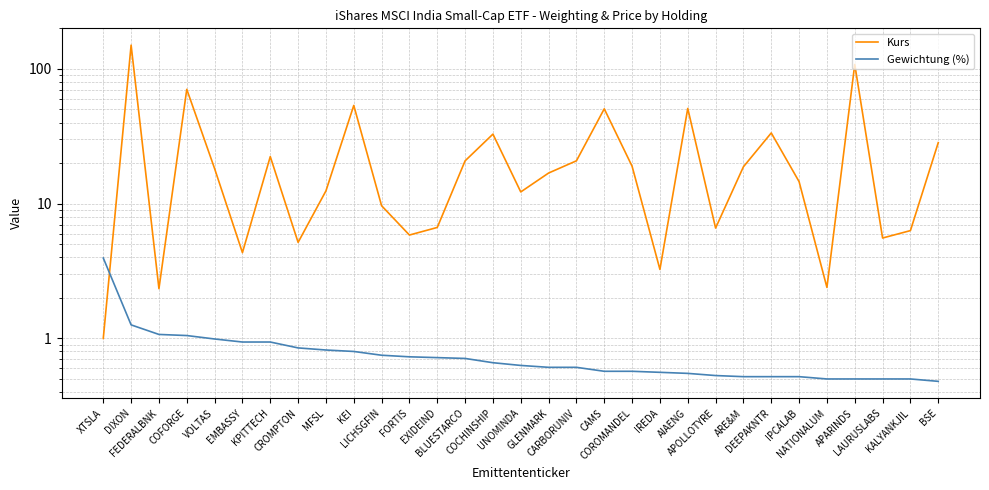

What is the label of the 9th point from the right?

APOLLOTYRE